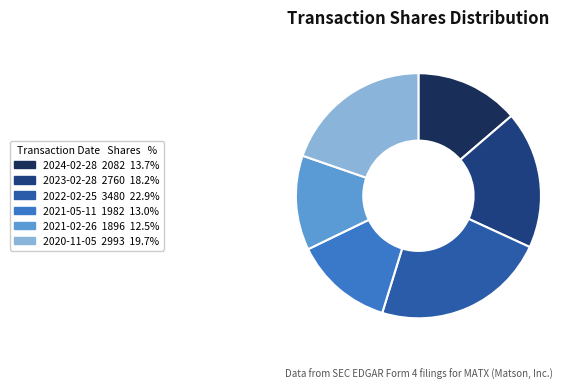

Which slice is the smallest?

2021-02-26